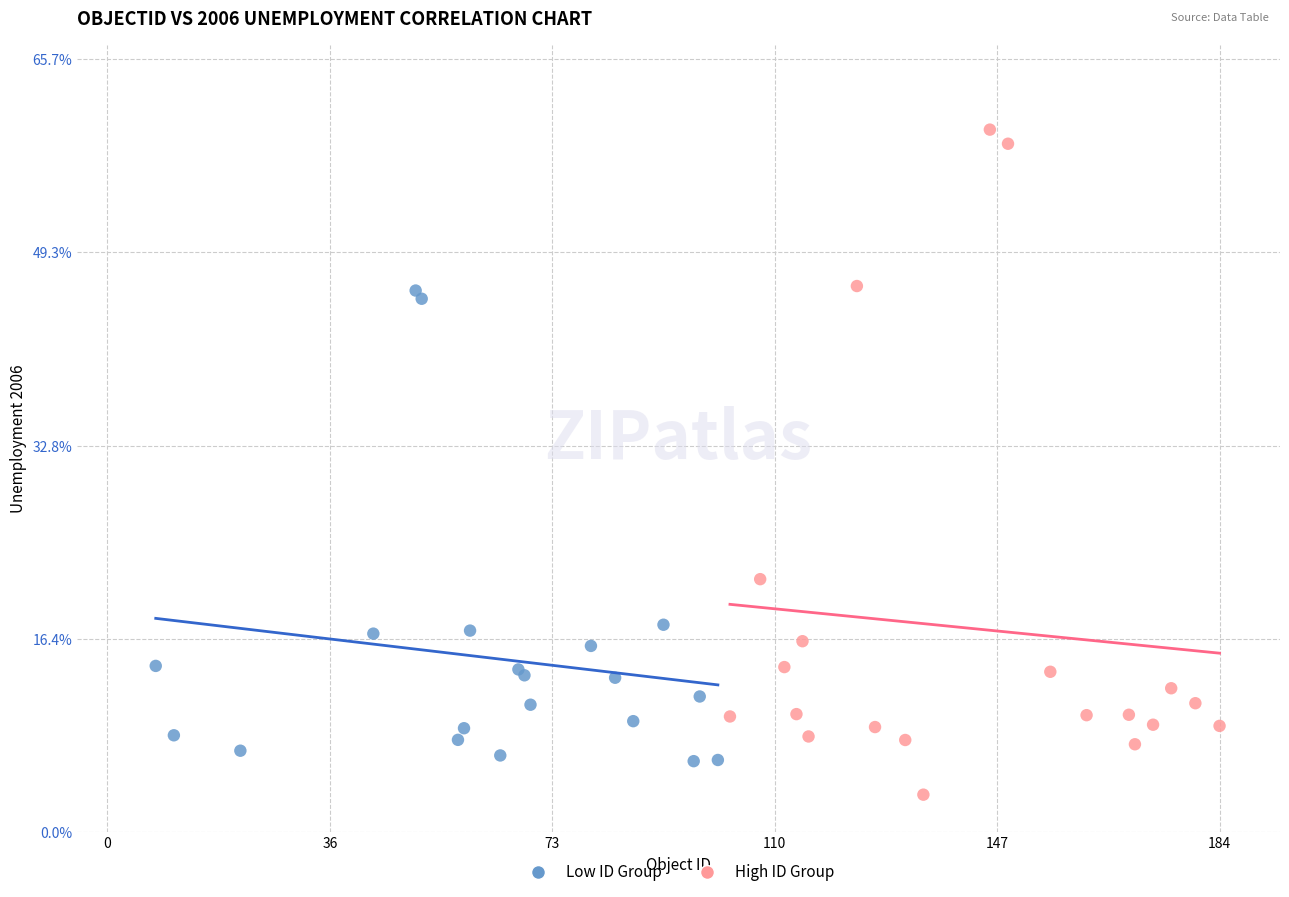

Which series has the largest Y range (max minus min)?

High ID Group